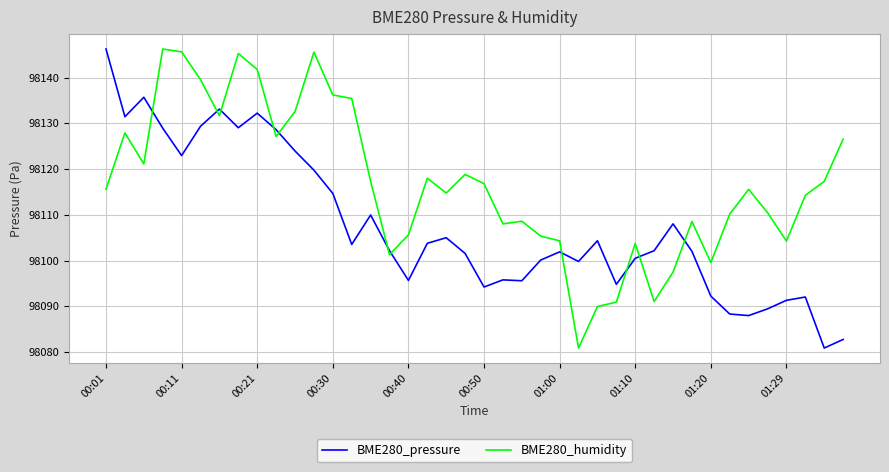

What is the difference between the maximum and minimum values in the BME280_pressure series?

65.4